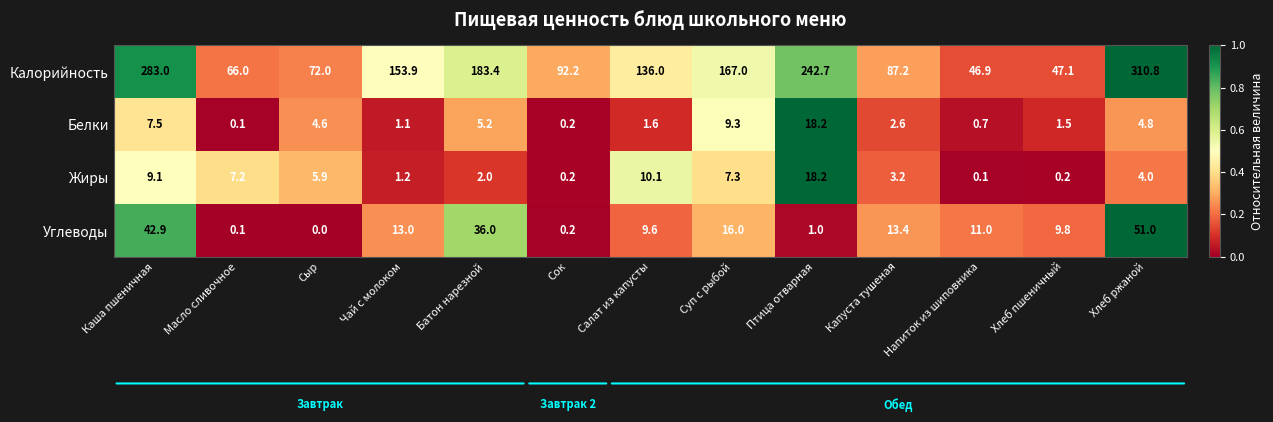

What is the difference between the maximum and minimum values in the Белки series?

18.1